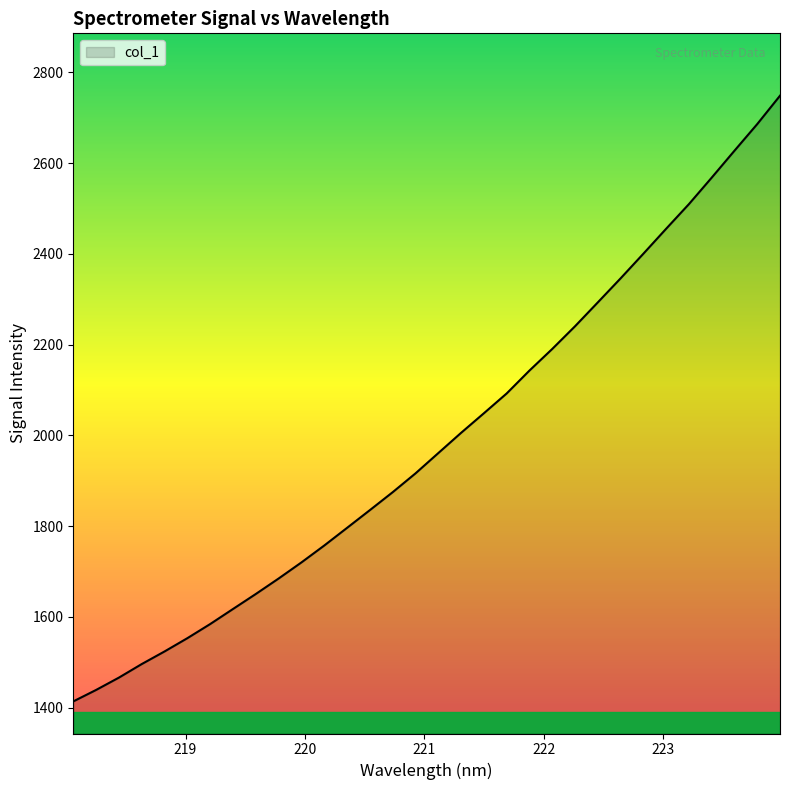

What is the minimum value shown in the chart?

1413.9